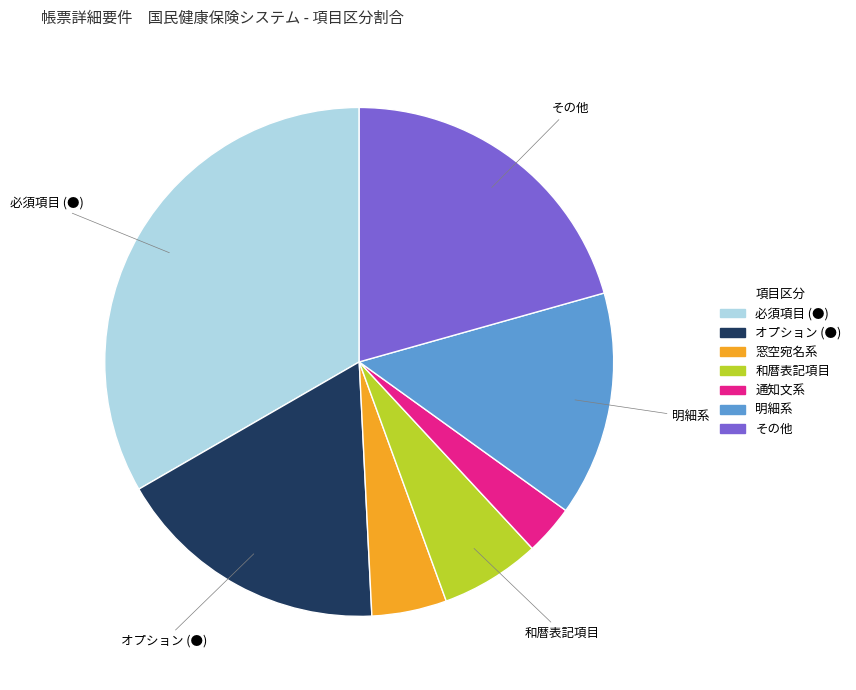

Is the sum of その他 and 明細系 greater than half?

No